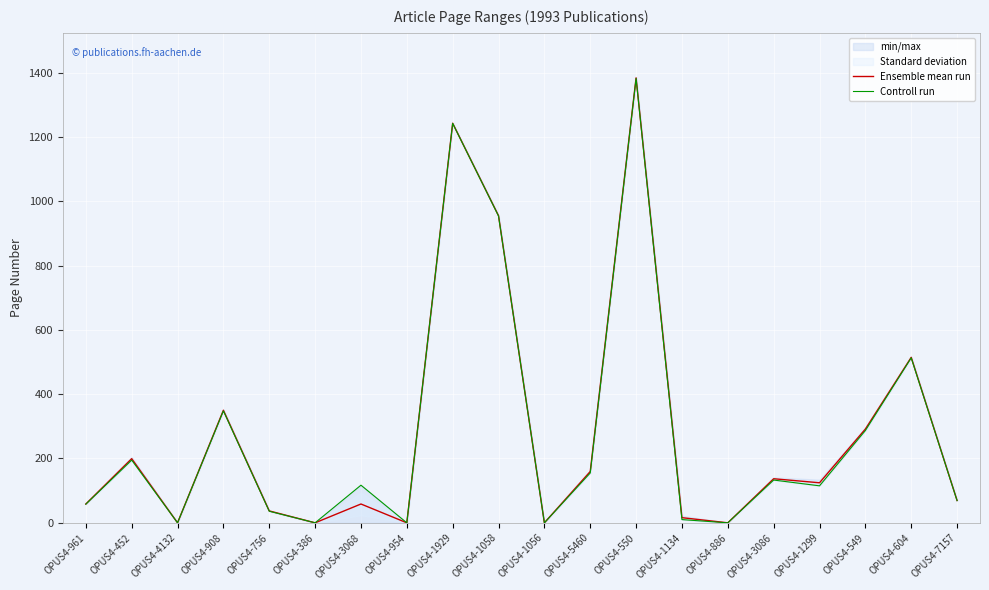

What is the highest value of the Ensemble mean run series?

1383.5